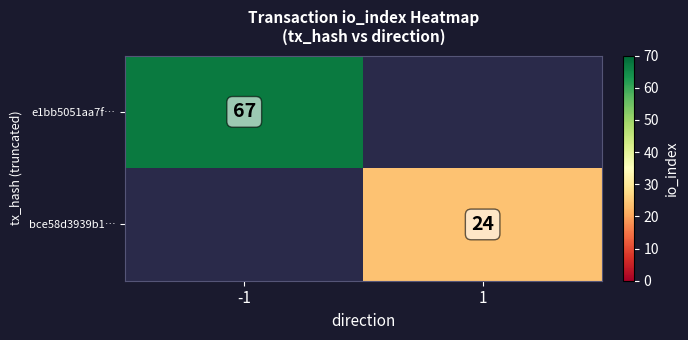

True or false: e1bb5051aa7f… has a value of 30 at -1.

False